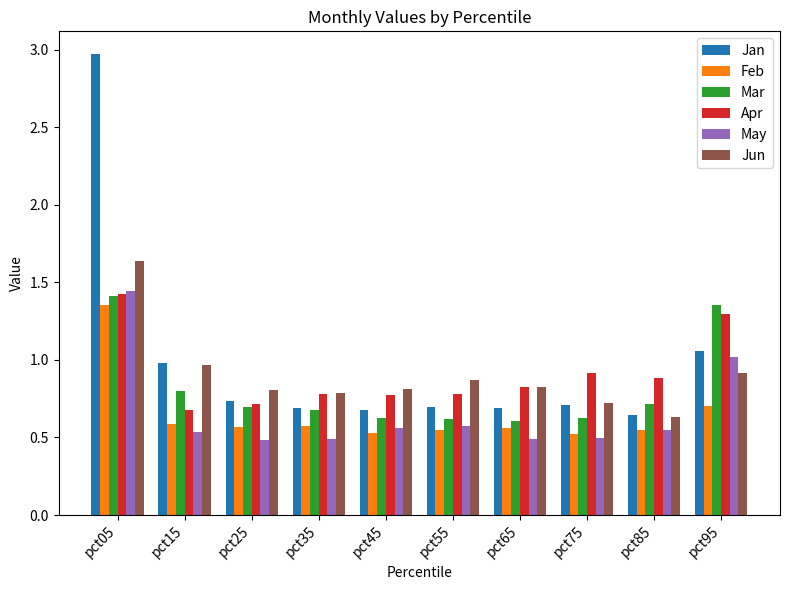

At which label is Jun closest to 1?

pct15